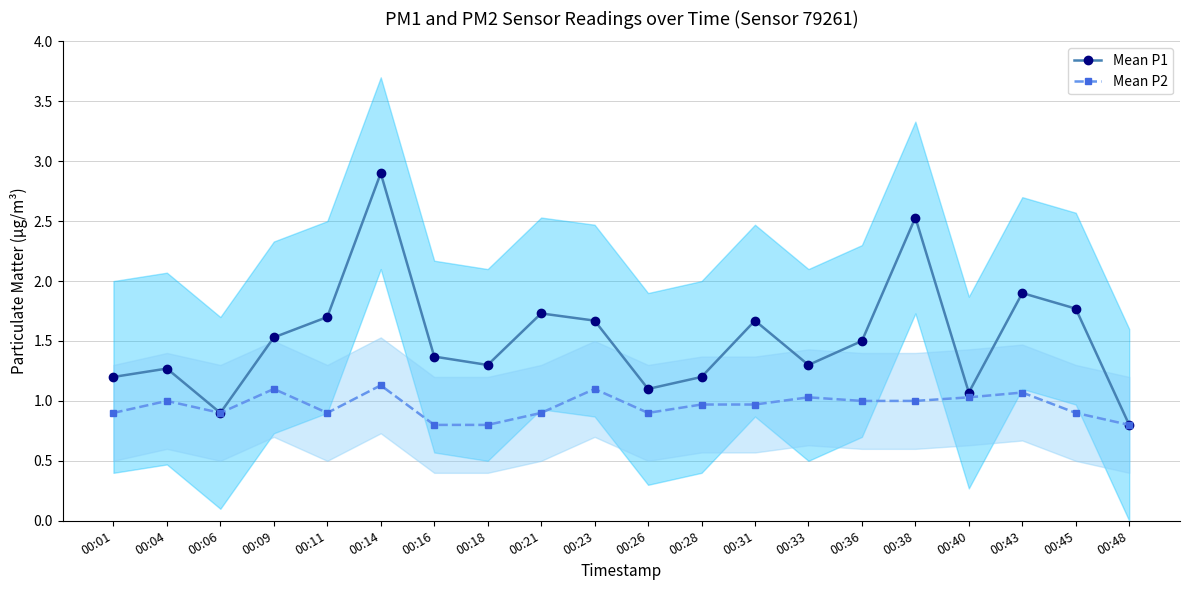

What is the sum of the Mean P1 values at 00:23 and 00:43?

3.6